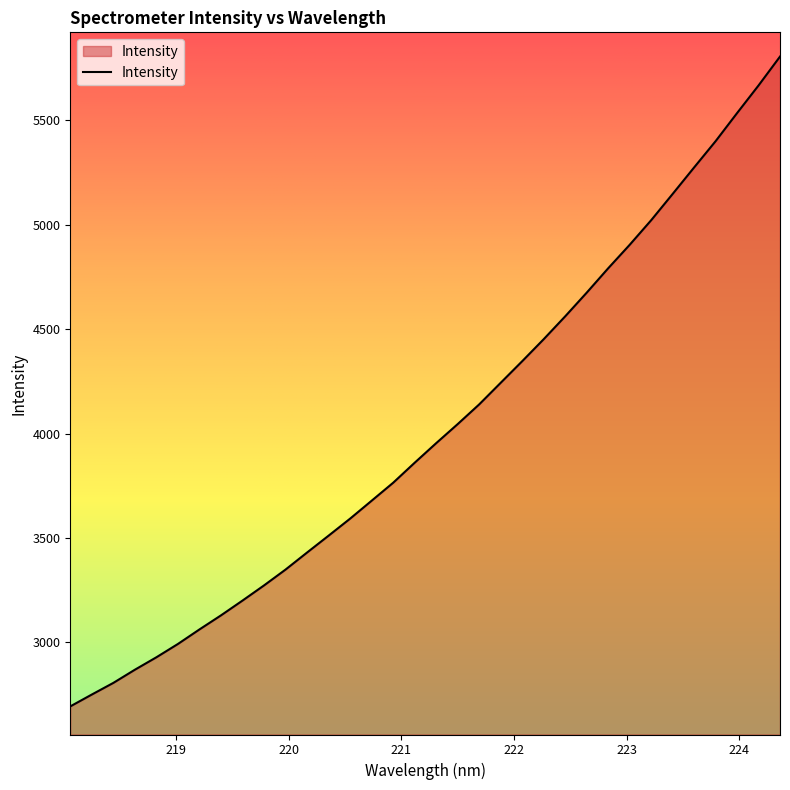

Reading left to right, extract all data points from this chart.

2693.2	2750.0	2805.8	2868.9	2928.6	2992.3	3061.9	3129.3	3200.2	3272.8	3348.7	3430.4	3511.1	3592.6	3678.4	3764.4	3860.3	3954.0	4045.4	4139.7	4243.2	4346.6	4452.0	4561.5	4674.8	4791.6	4904.1	5021.8	5147.8	5274.8	5400.6	5535.2	5667.6	5806.1